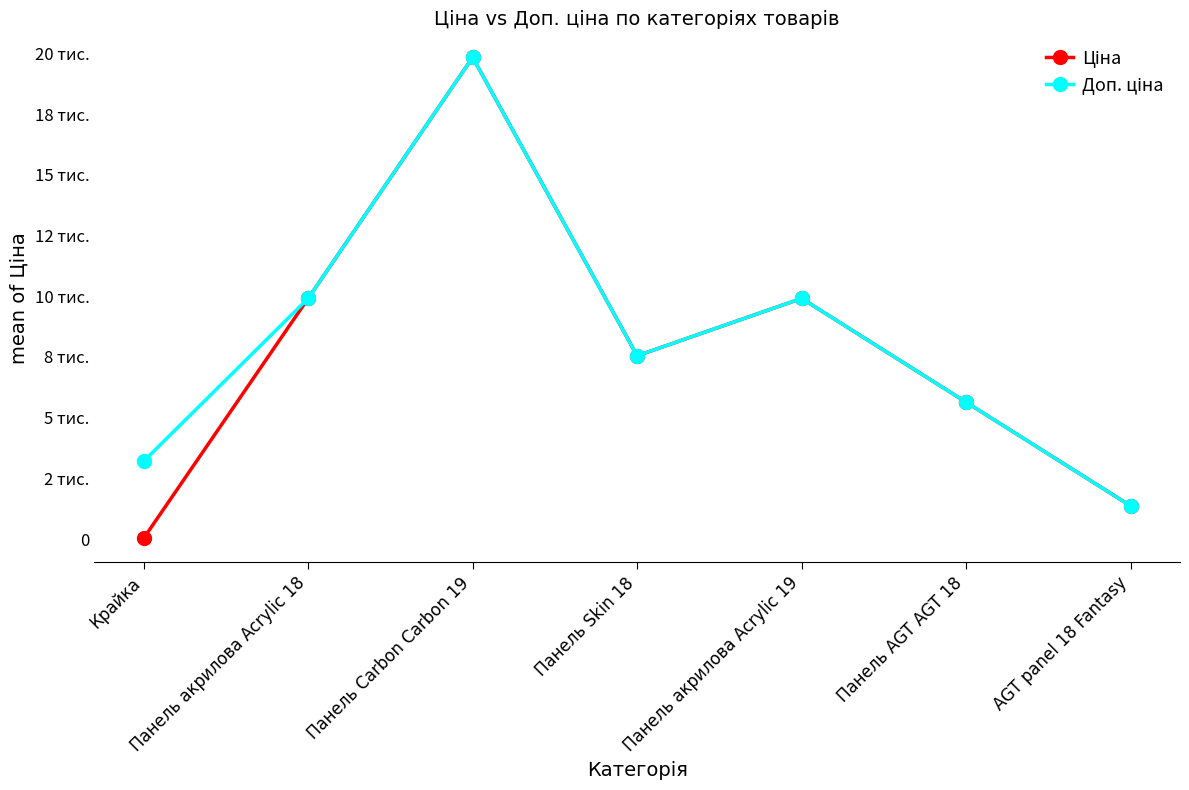

Does the chart display data point markers on the line(s)?

Yes